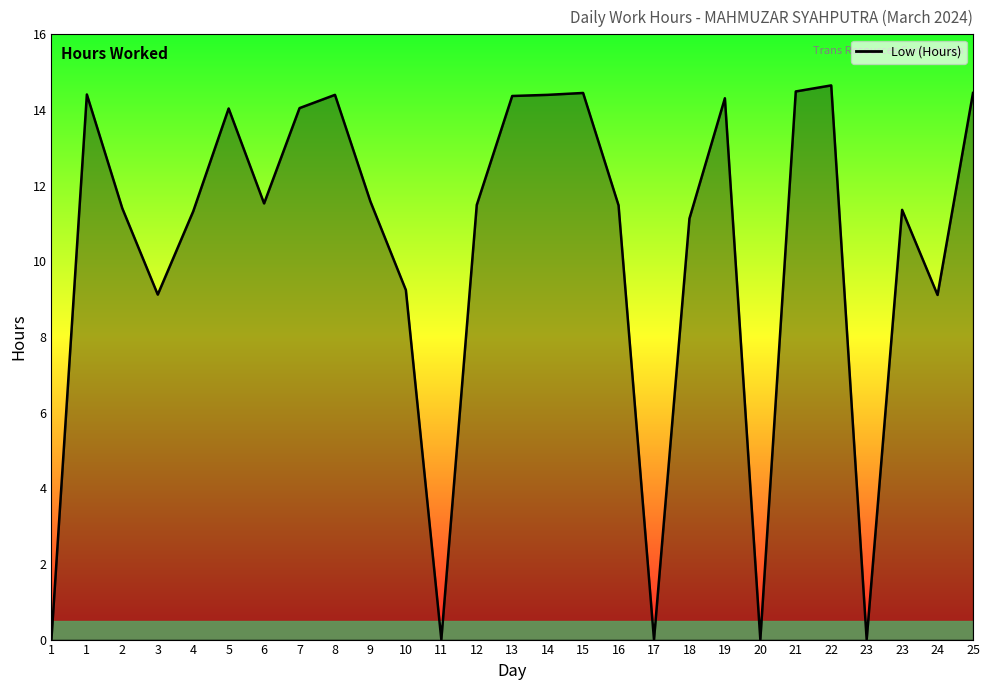

How many interior local valleys (lower than both neighbors) does the data have?

7